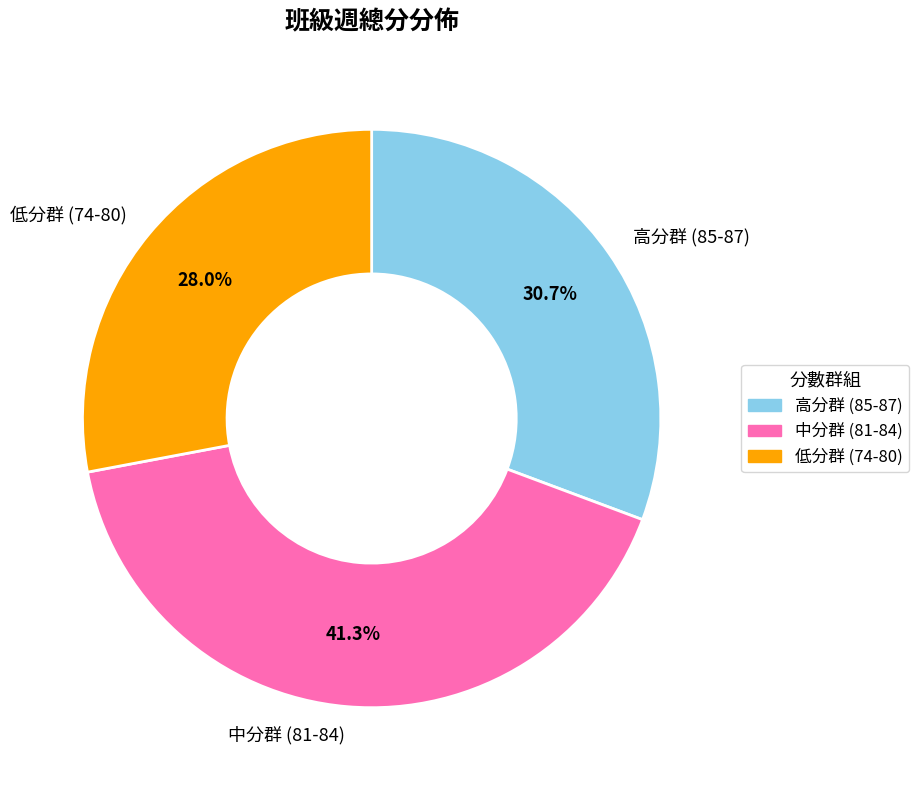

Which has a higher value, 低分群 (74-80) or 中分群 (81-84)?

中分群 (81-84)